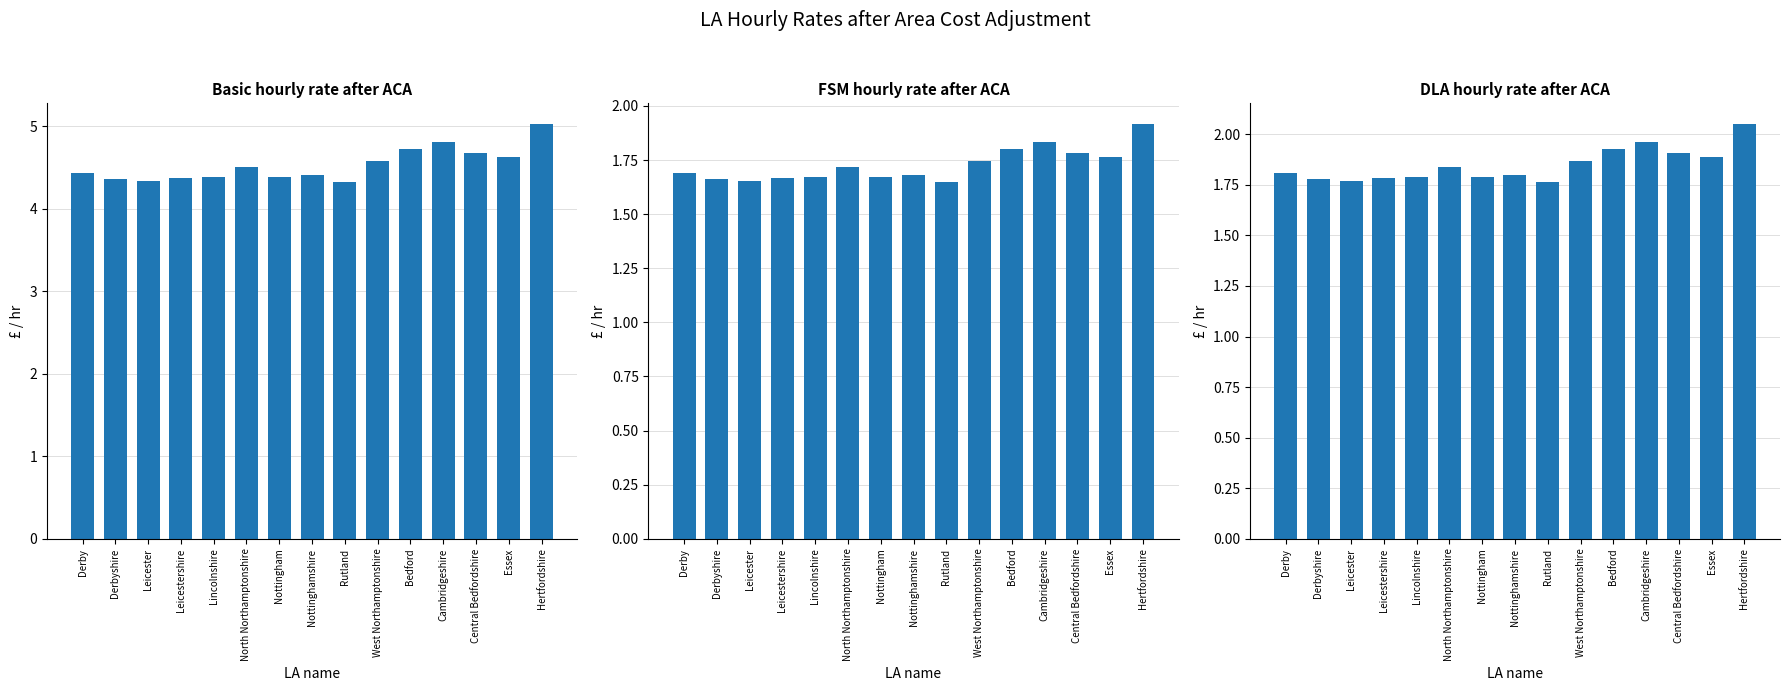

Reading left to right, extract all data points from this chart.

Basic hourly rate after ACA: Derby=4.4	Derbyshire=4.4	Leicester=4.3	Leicestershire=4.4	Lincolnshire=4.4	North Northamptonshire=4.5	Nottingham=4.4	Nottinghamshire=4.4	Rutland=4.3	West Northamptonshire=4.6	Bedford=4.7	Cambridgeshire=4.8	Central Bedfordshire=4.7	Essex=4.6	Hertfordshire=5.0
FSM hourly rate after ACA: Derby=1.7	Derbyshire=1.7	Leicester=1.7	Leicestershire=1.7	Lincolnshire=1.7	North Northamptonshire=1.7	Nottingham=1.7	Nottinghamshire=1.7	Rutland=1.6	West Northamptonshire=1.7	Bedford=1.8	Cambridgeshire=1.8	Central Bedfordshire=1.8	Essex=1.8	Hertfordshire=1.9
DLA hourly rate after ACA: Derby=1.8	Derbyshire=1.8	Leicester=1.8	Leicestershire=1.8	Lincolnshire=1.8	North Northamptonshire=1.8	Nottingham=1.8	Nottinghamshire=1.8	Rutland=1.8	West Northamptonshire=1.9	Bedford=1.9	Cambridgeshire=2.0	Central Bedfordshire=1.9	Essex=1.9	Hertfordshire=2.1